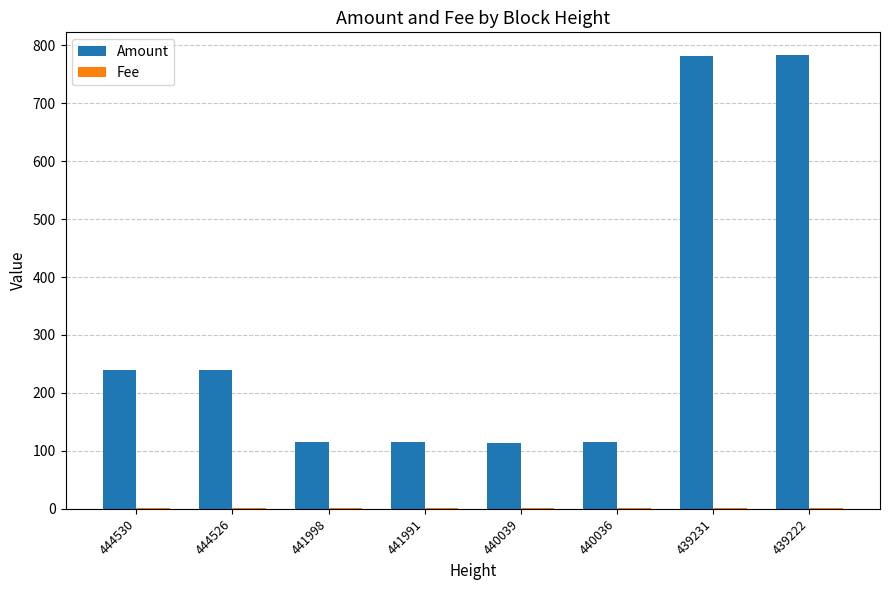

The value of Amount at 440036 is 73. True or false?

False